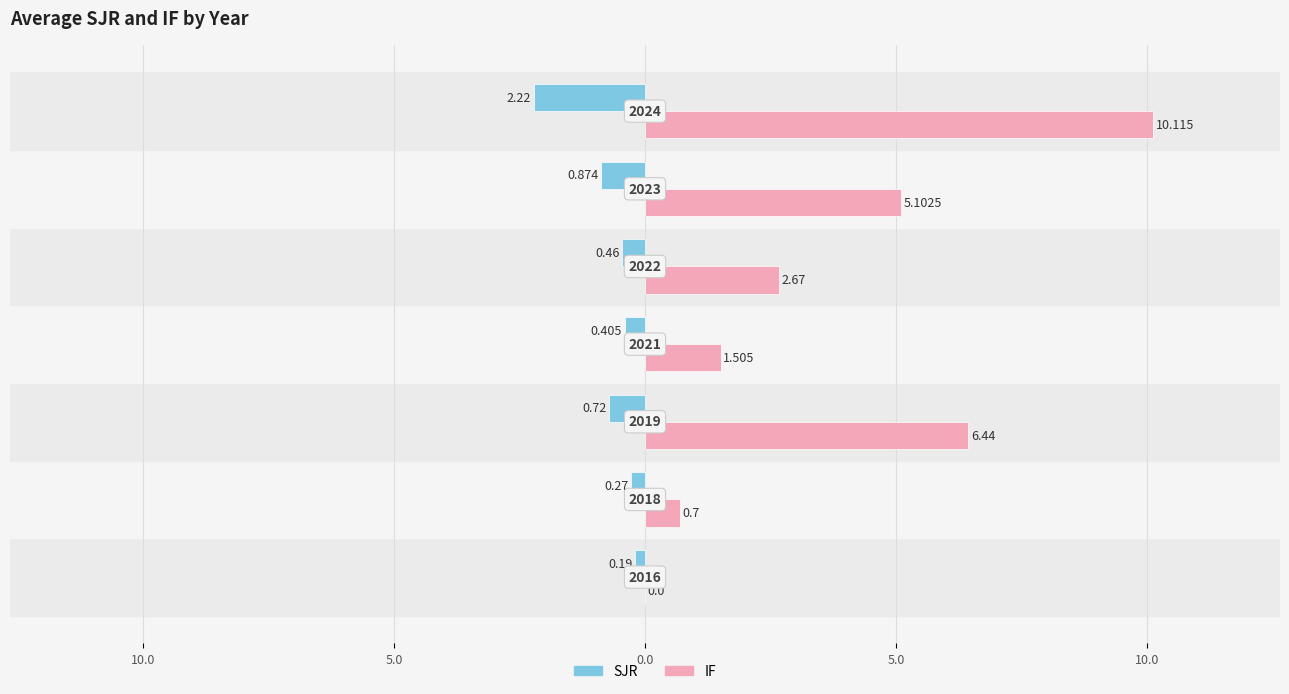

What are all the series names shown in the legend?

SJR, IF